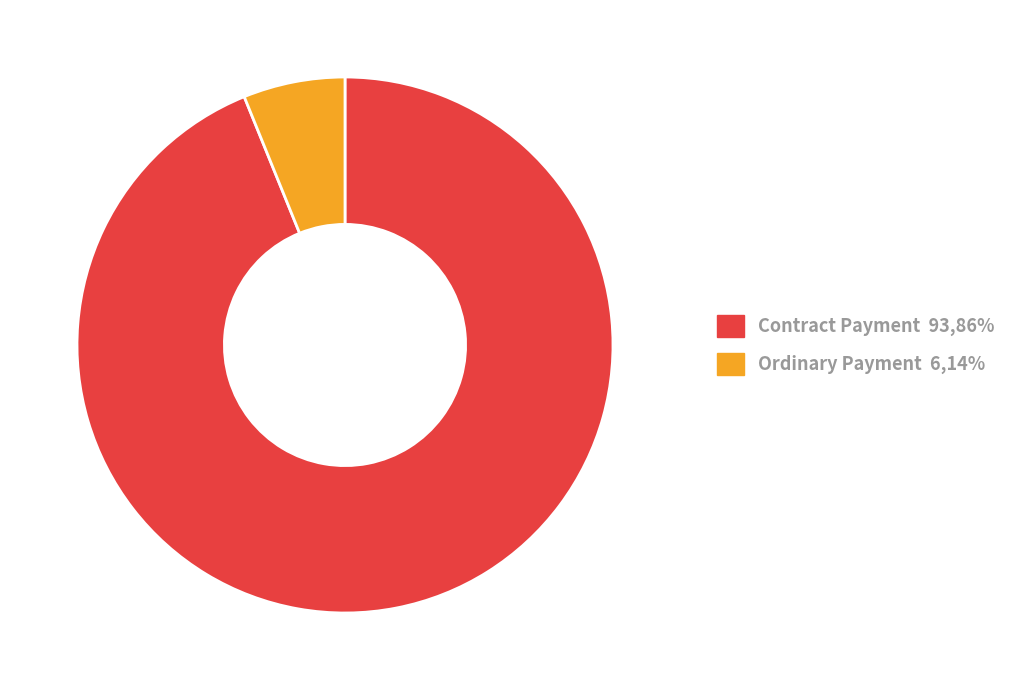

Is there a majority slice in this chart?

Yes